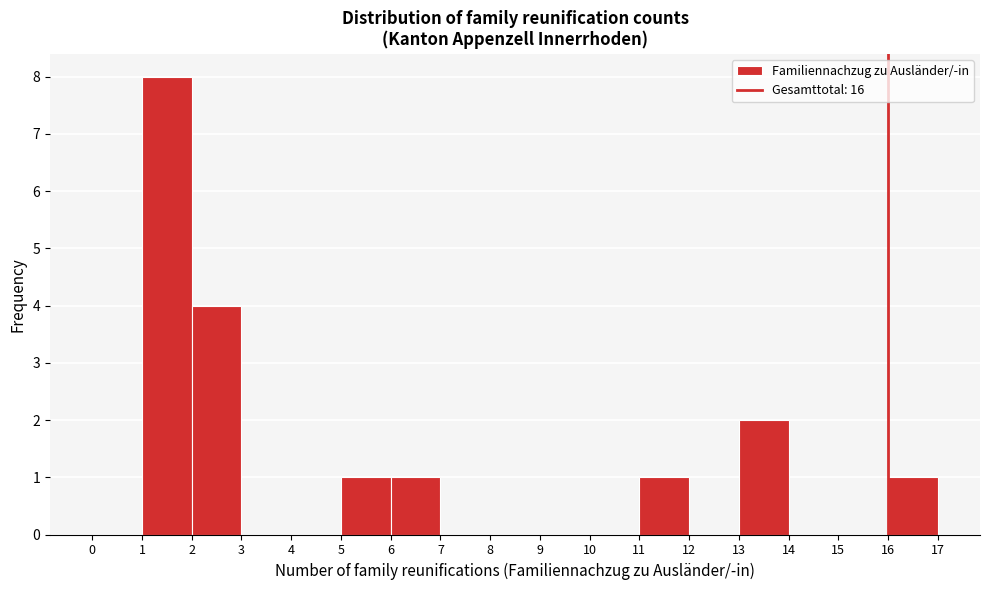

How tall is the bar that spans 16 to 17 on the x-axis? The values are not printed on the chart, so give them approximately, as read against the axis.

1